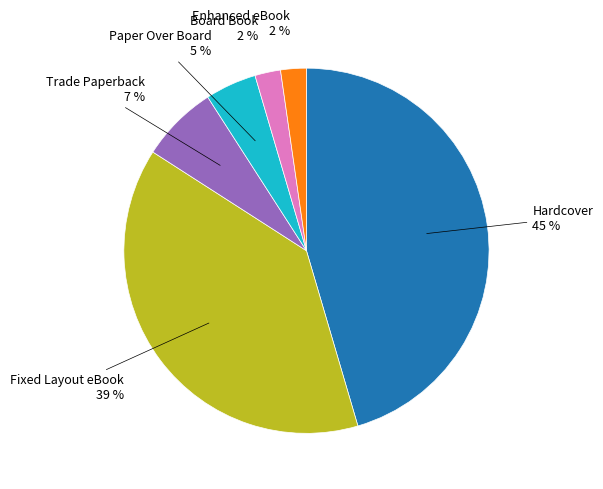

To the nearest percent, what is the difference between the largest and smallest slice percentages?

43%